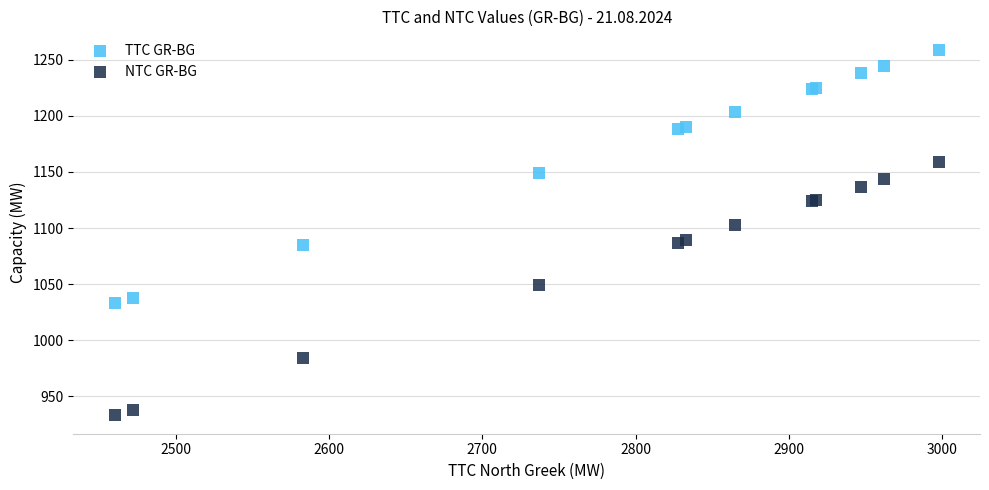

Which series reaches the minimum Y coordinate?

NTC GR-BG